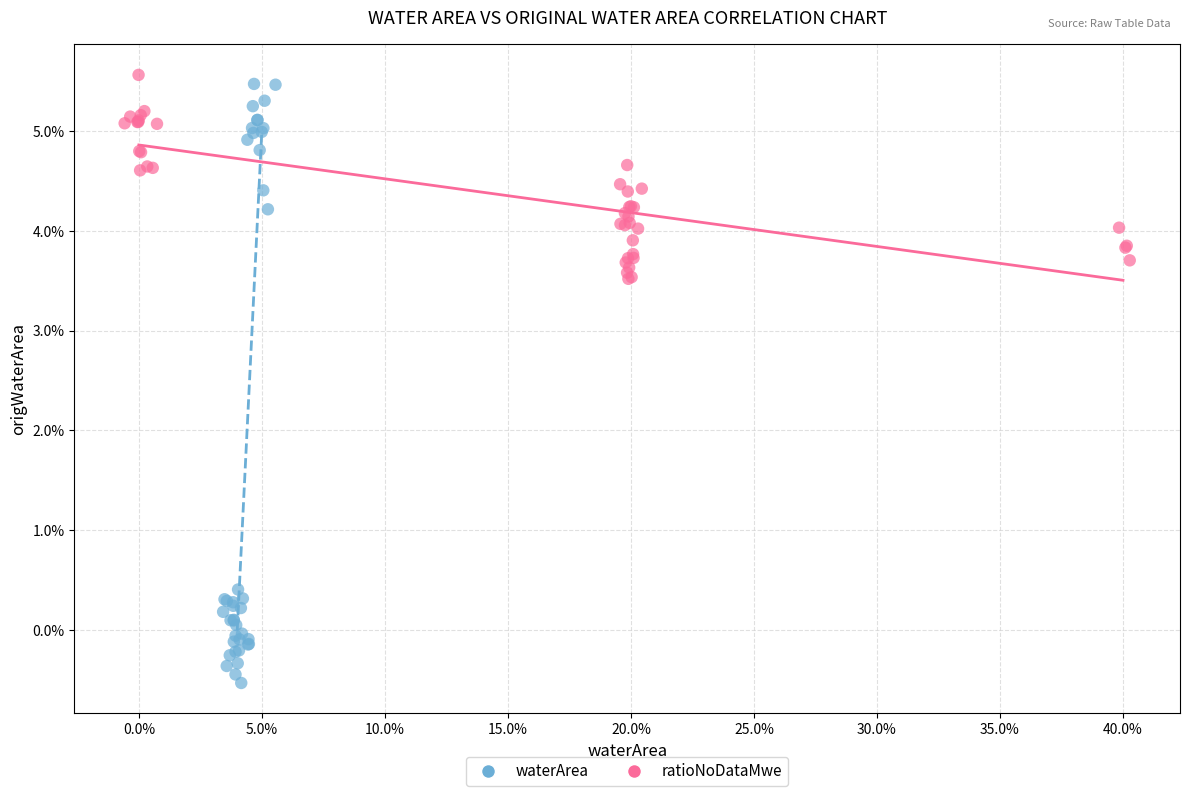

Which series contains the highest Y value?

ratioNoDataMwe